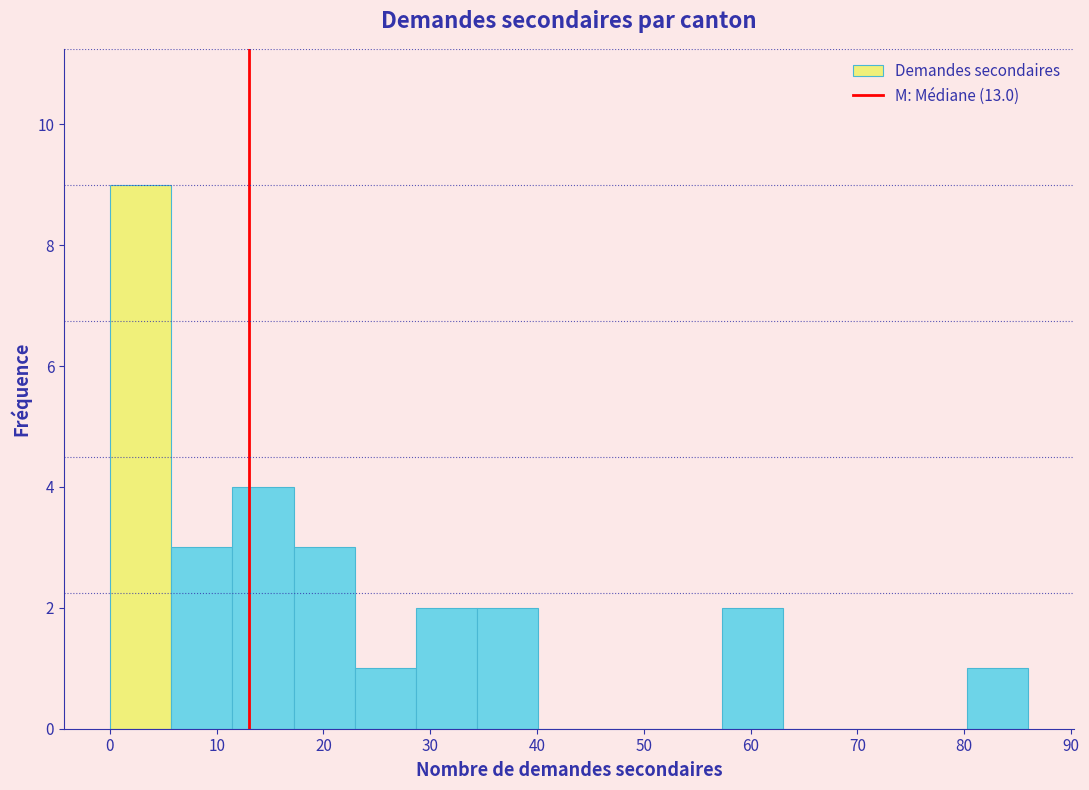

What is the height of the bar covering 29 to 34 on the x-axis? Neither the bar edges nor the heights are printed on the chart, so give them approximately, as read against the axes.

2